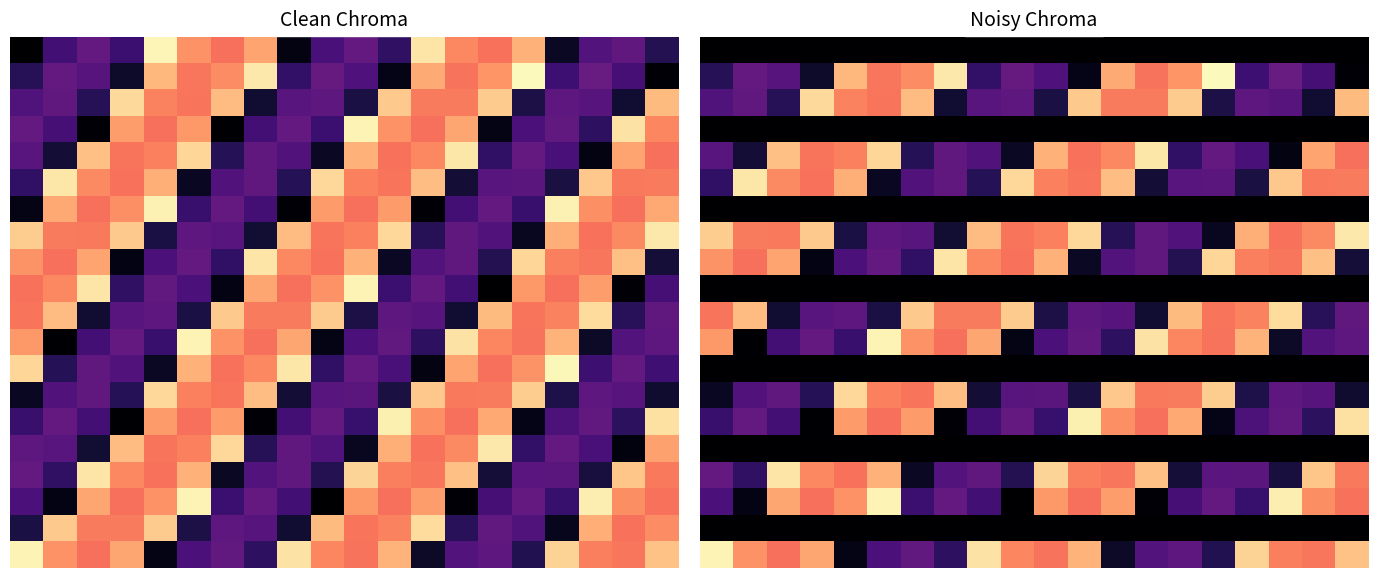

What is the difference between the second highest and second lowest values in the 10.0 series?

0.8